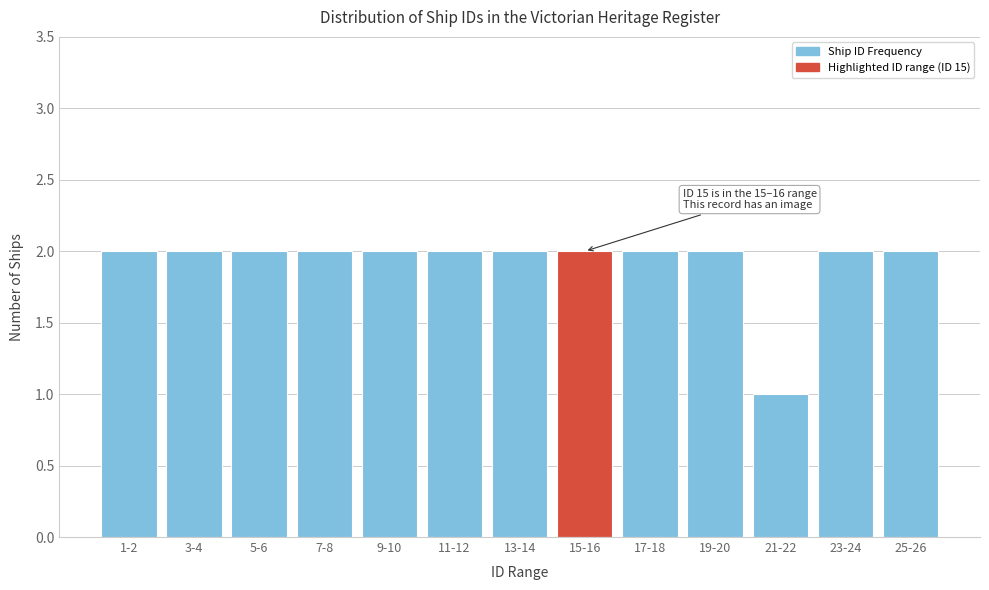

Reading left to right, extract all data points from this chart.

1-2=2	3-4=2	5-6=2	7-8=2	9-10=2	11-12=2	13-14=2	15-16=2	17-18=2	19-20=2	21-22=1	23-24=2	25-26=2